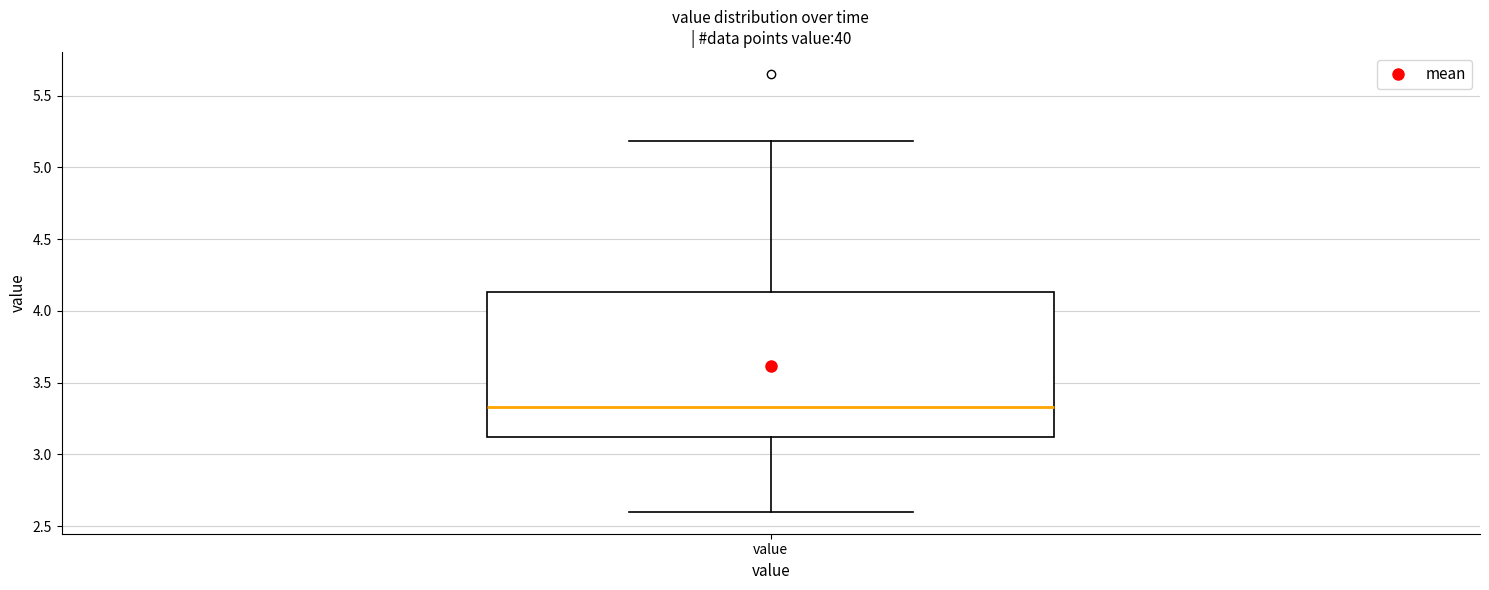

Read this box plot against the y-axis: the position of the median line, the range covered by the box, and the ends of both whiskers. The values are not printed on the chart, so give them approximately, as read against the axis.

median 3.35, box 3.10 to 4.15, whiskers 2.60 to 5.20